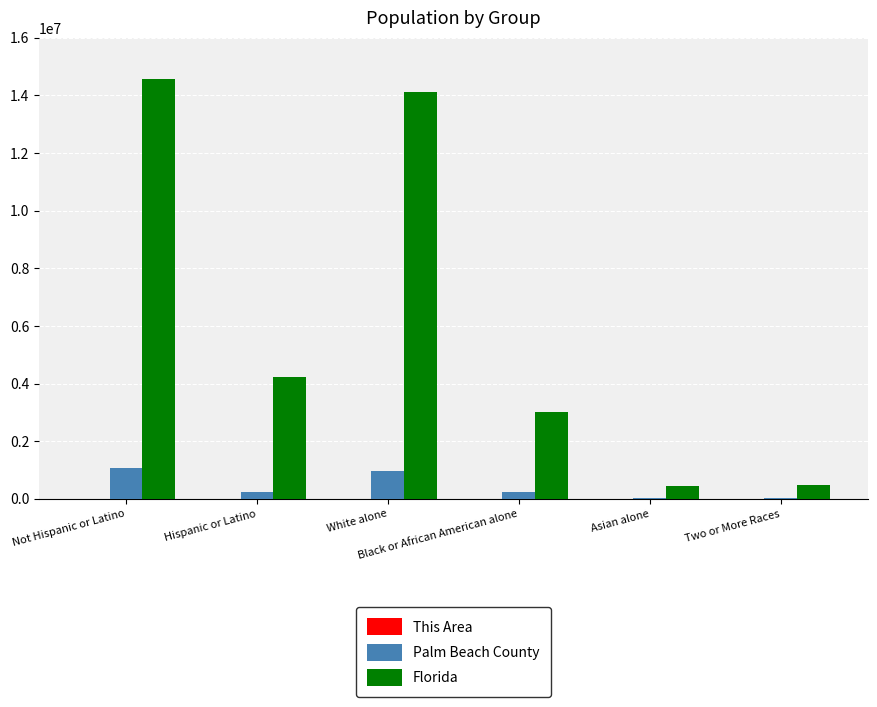

What is the greatest value displayed?

14577504